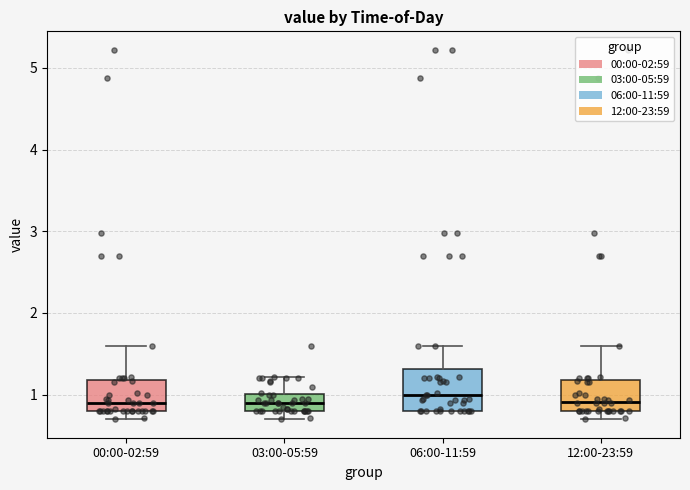

Reading left to right, transcribe this box plot: for each box, give where its median line is, the range the box spans, and where its two whiskers end, as read against the y-axis. The values are not printed on the chart, so give them approximately, as read against the axis.

00:00-02:59: median 0.9, box 0.8 to 1.2, whiskers 0.7 to 1.6
03:00-05:59: median 0.9, box 0.8 to 1.0, whiskers 0.7 to 1.2
06:00-11:59: median 1.0, box 0.8 to 1.3, whiskers 0.8 to 1.6
12:00-23:59: median 0.9, box 0.8 to 1.2, whiskers 0.7 to 1.6